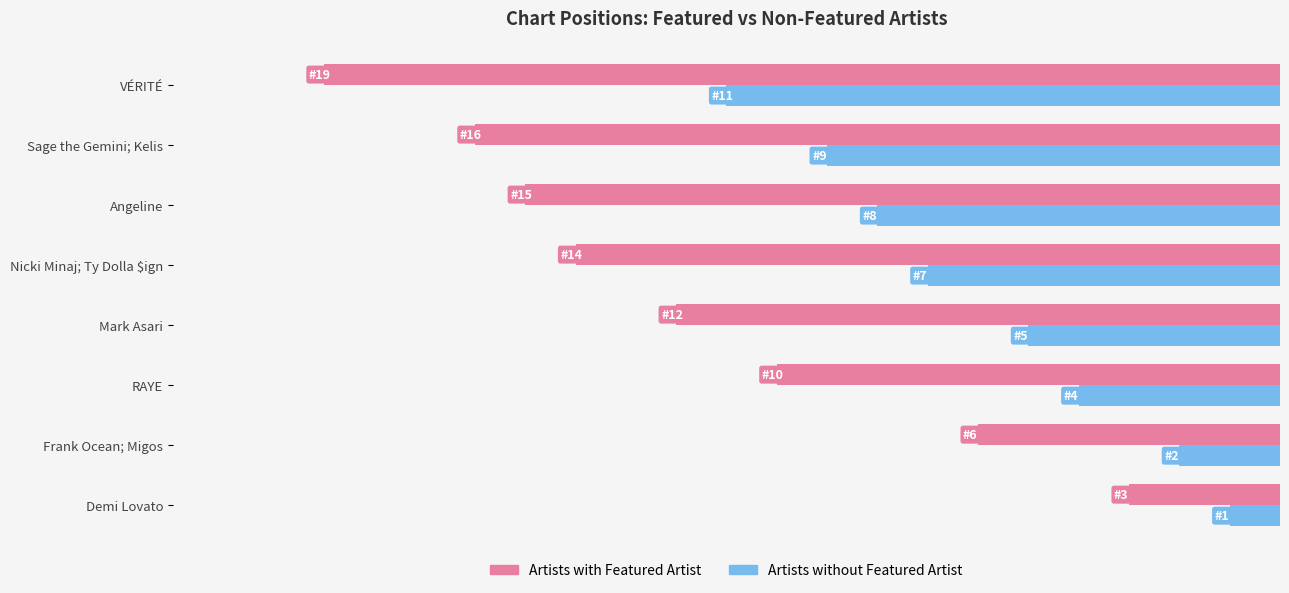

What are all the series names shown in the legend?

Artists with Featured Artist, Artists without Featured Artist